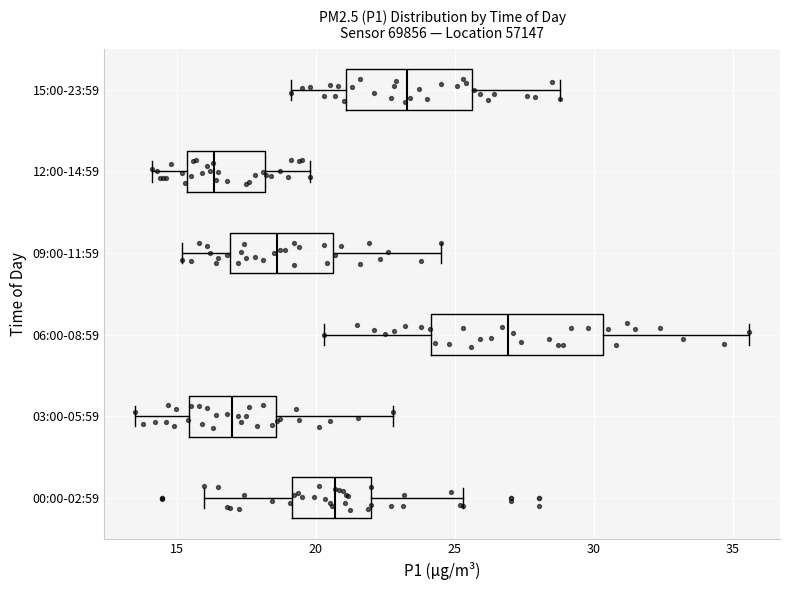

Which box is the widest, from its left edge to its right edge?

06:00-08:59